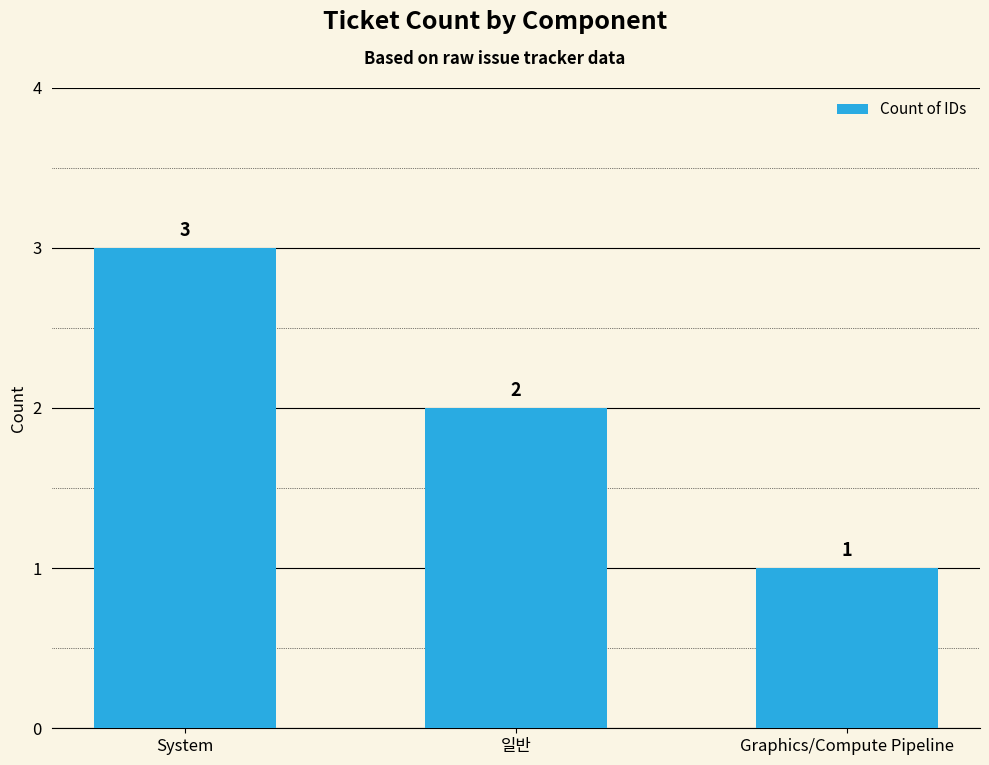

Which has a higher value, Graphics/Compute Pipeline or System?

System